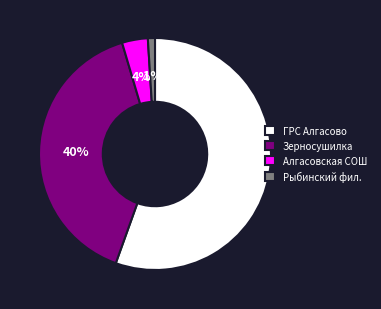

Which slice is the smallest?

Рыбинский фил.